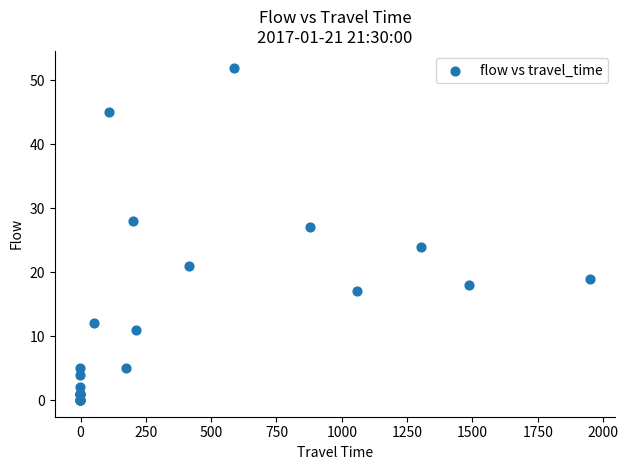

What Y value in the scatter plot is closest to 26?

27